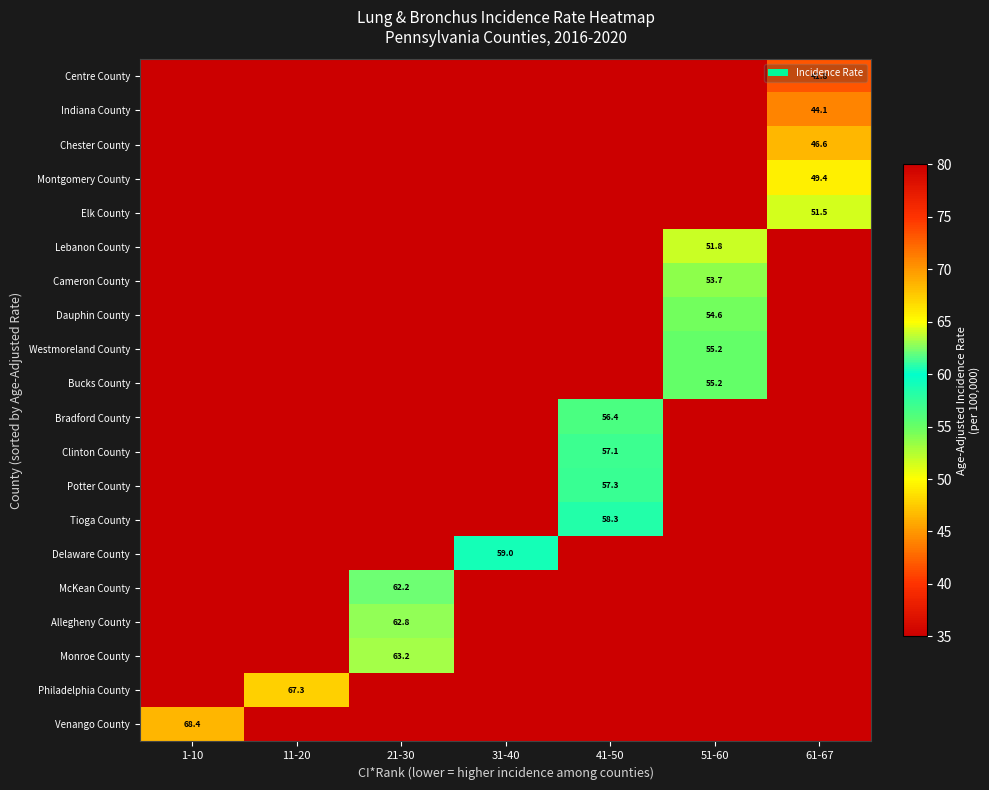

The Elk County series shows 51.5 at 61-67. True or false?

True